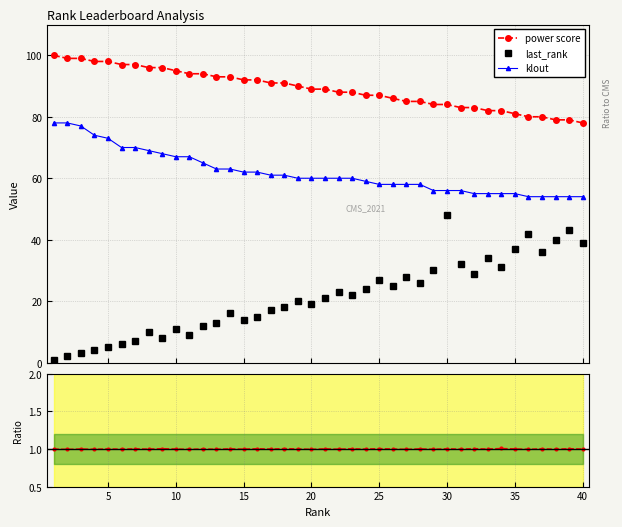

True or false: power score has more than 1 points higher than both neighbors.

False